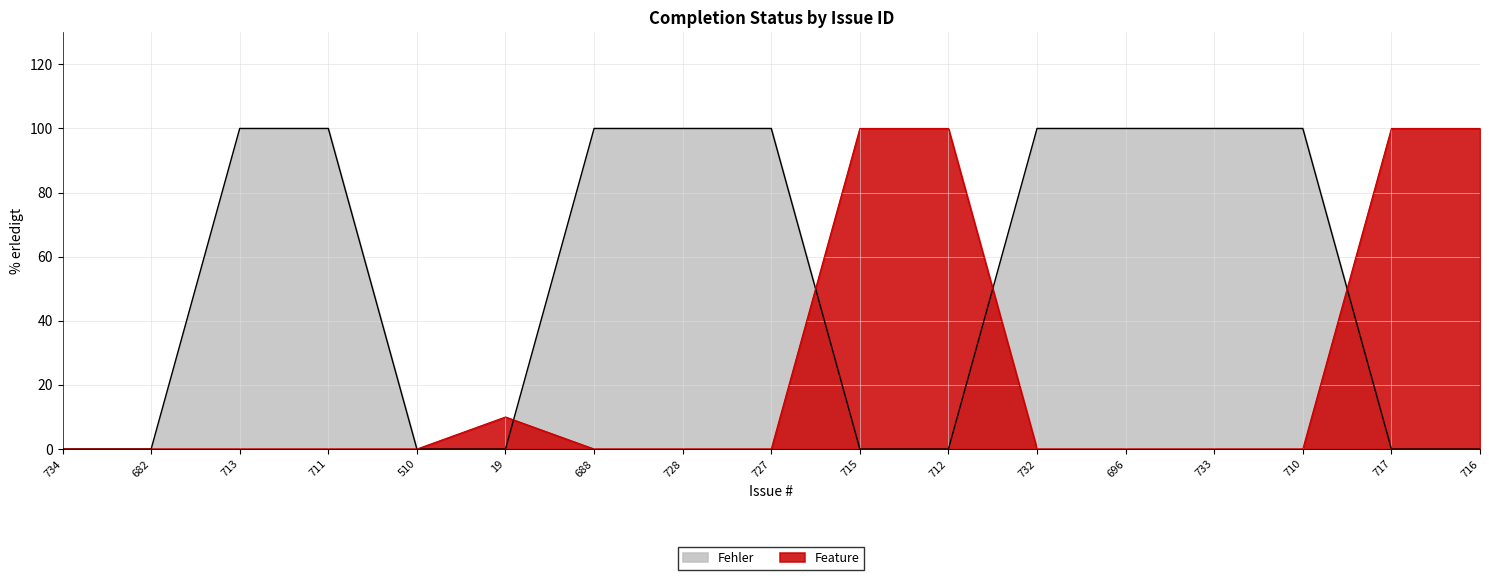

How many data points does each series have?

17